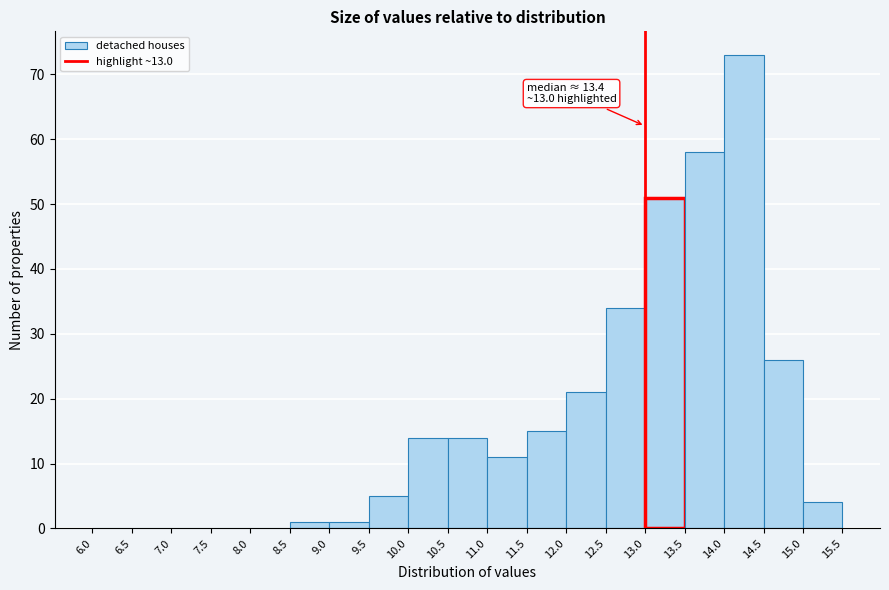

Over which range of the x-axis is the bar tallest?

14.0 to 14.5